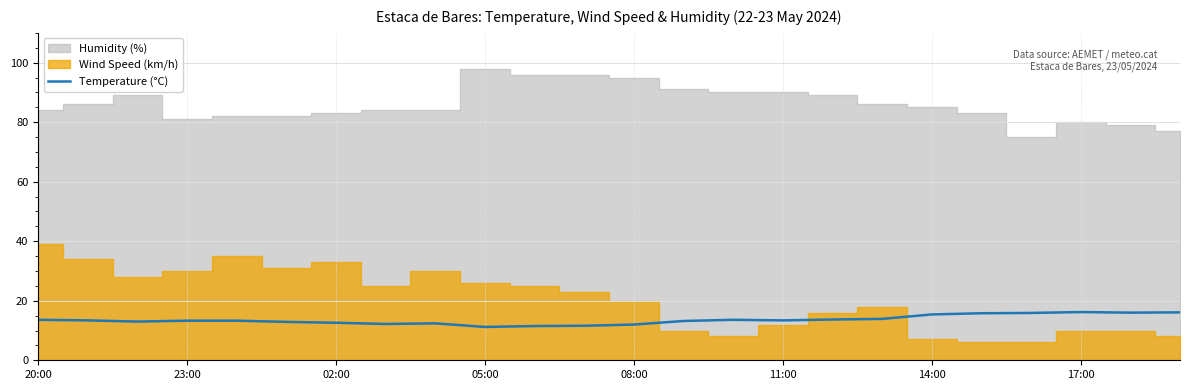

Is it true that Temperature (°C) equals 20.4 at 08:00?

False